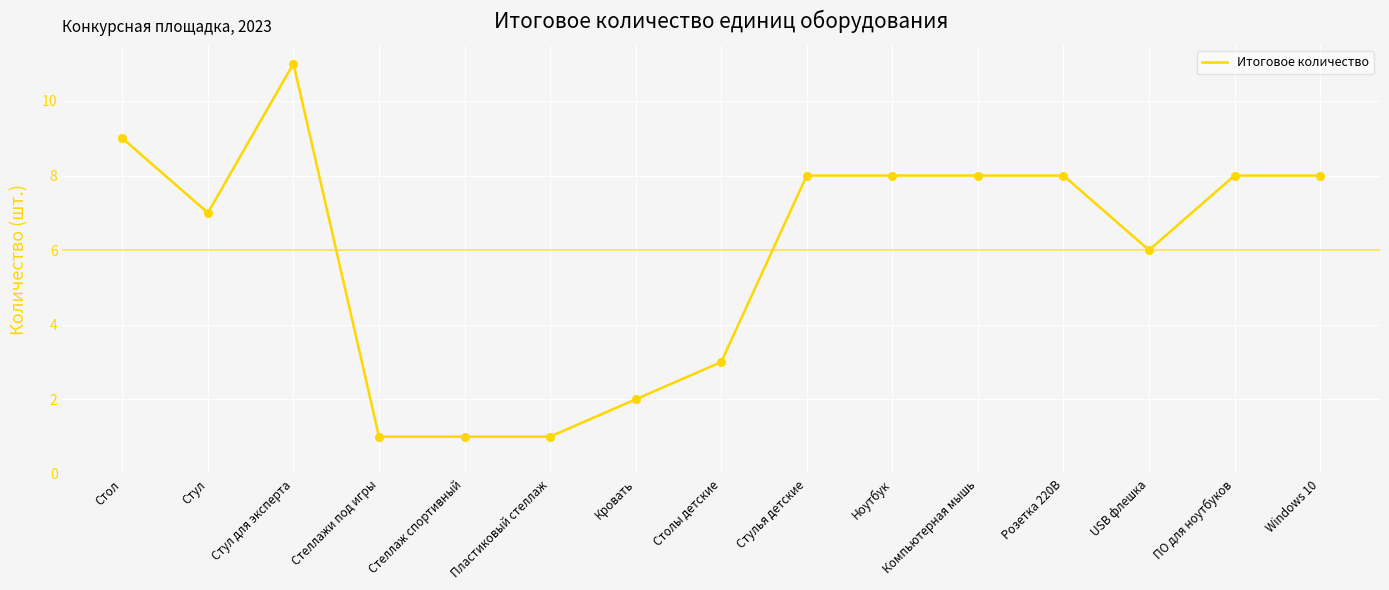

What is the change in value from Пластиковый стеллаж to Стулья детские?

+7